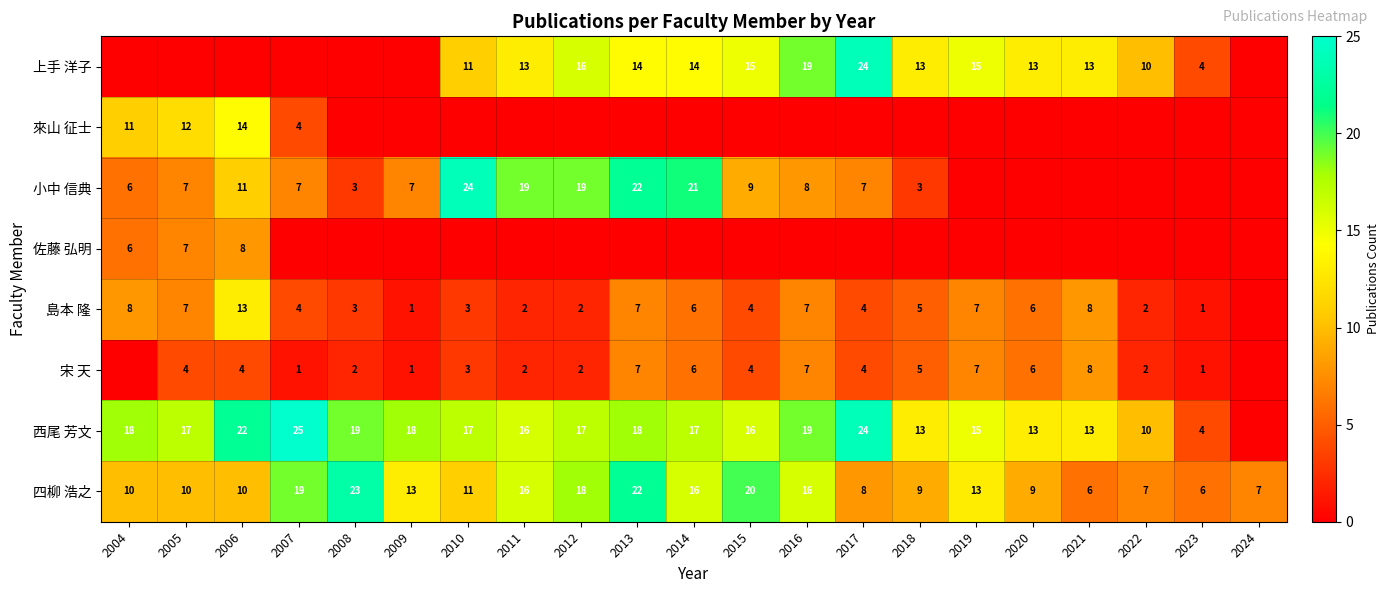

Is the value of 宋 天 at 2016 greater than the value of 西尾 芳文 at 2018?

No